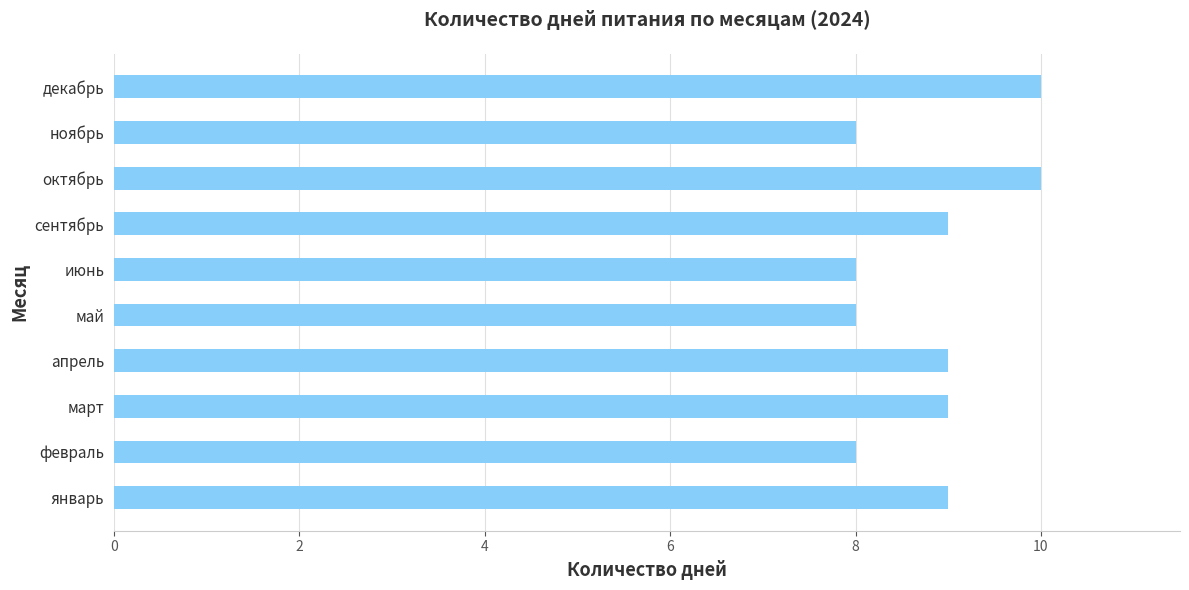

Reading bottom to top, transcribe all the data shown in this chart.

январь=9	февраль=8	март=9	апрель=9	май=8	июнь=8	сентябрь=9	октябрь=10	ноябрь=8	декабрь=10